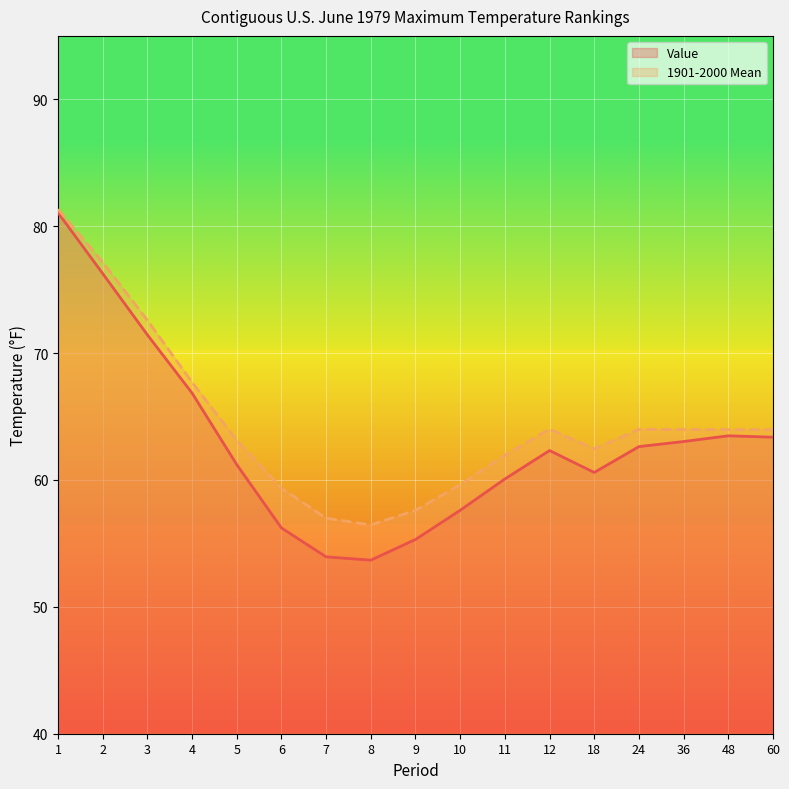

What is the difference between the second highest and second lowest values in the Value series?

22.3